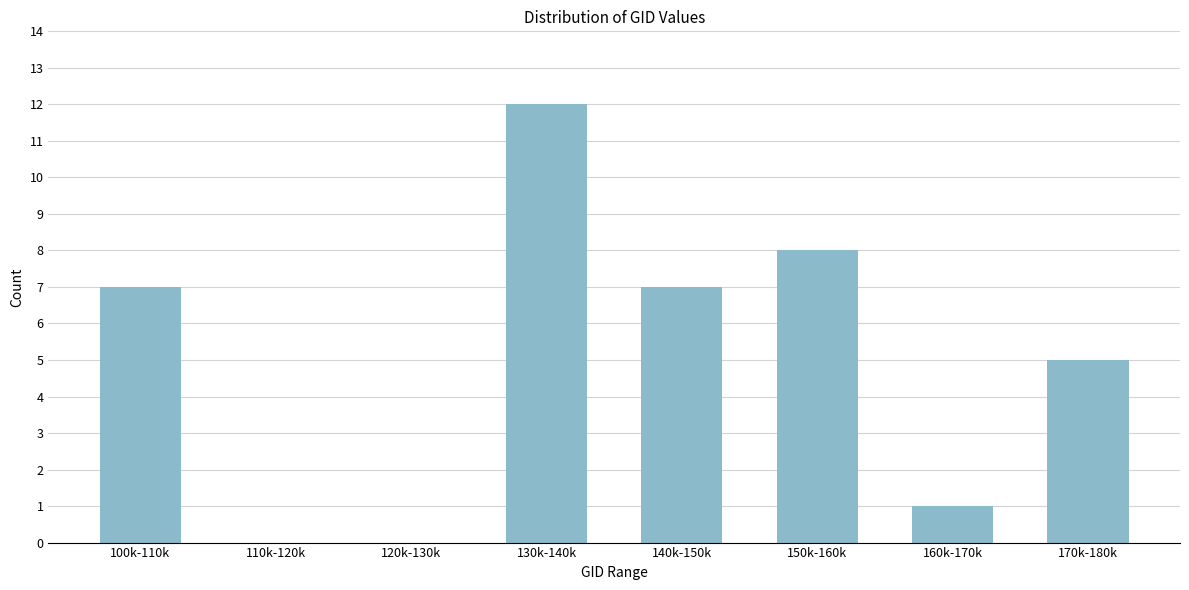

Reading right to left, what are all the values shown in this chart?

170k-180k=5	160k-170k=1	150k-160k=8	140k-150k=7	130k-140k=12	120k-130k=0	110k-120k=0	100k-110k=7